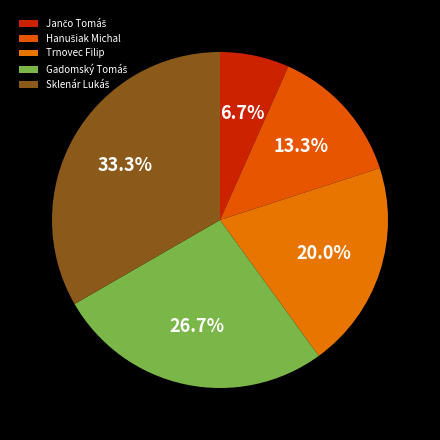

Which slice is the smallest?

Jančo Tomáš